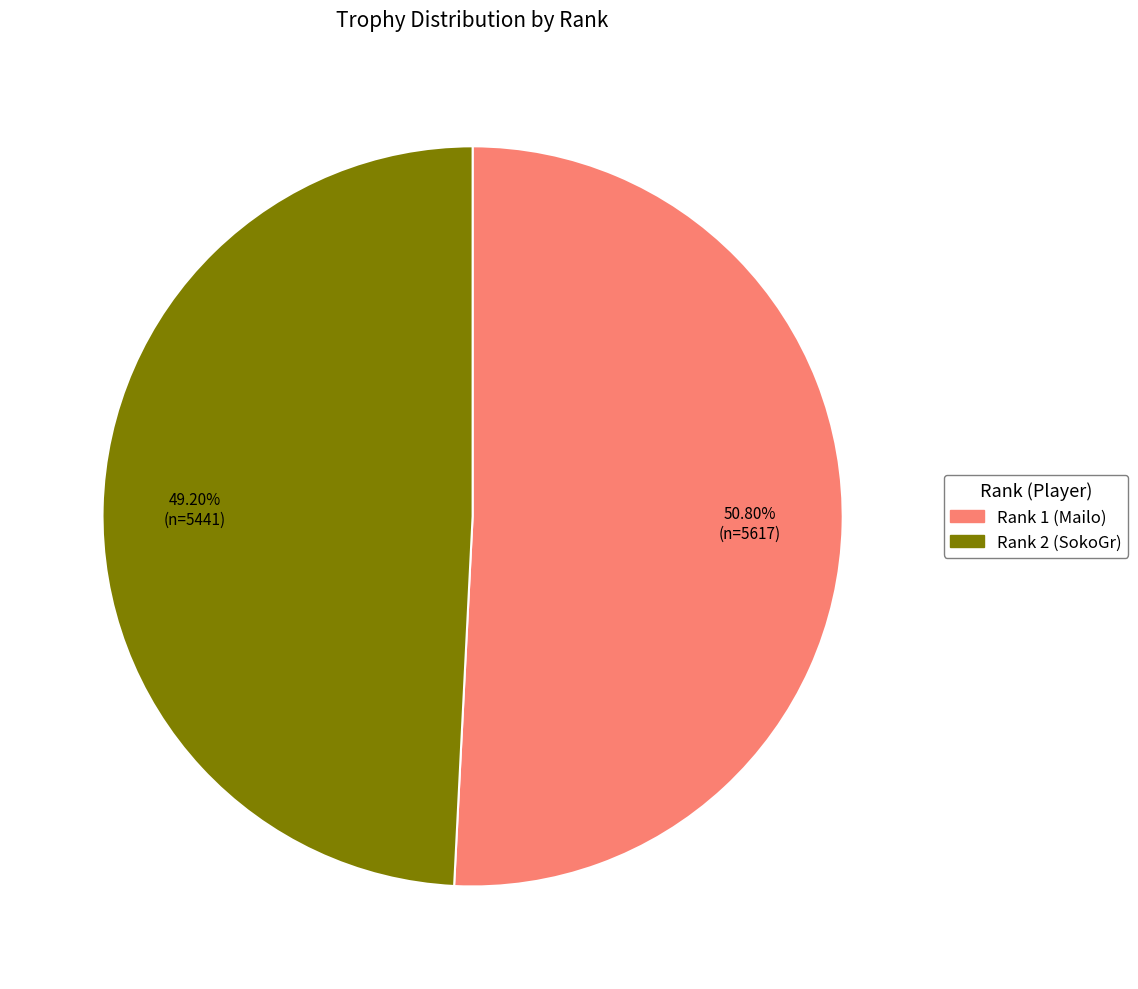

Is there any slice that represents more than half of the pie?

Yes